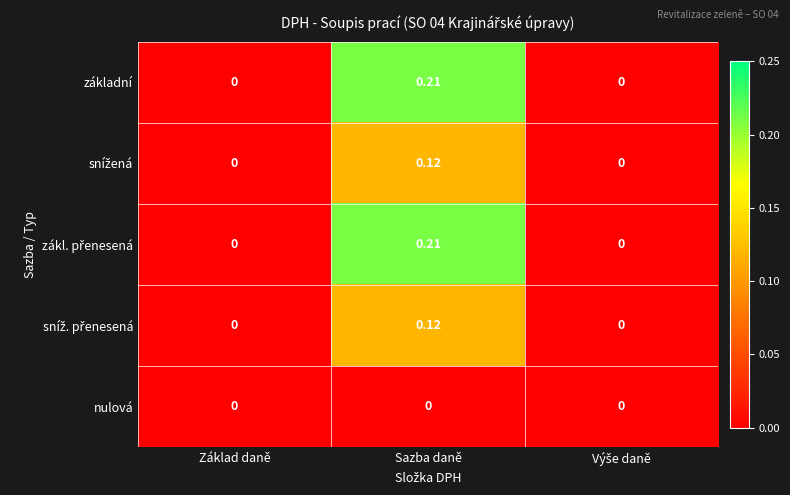

At which category is the sum across all series the highest?

Sazba daně